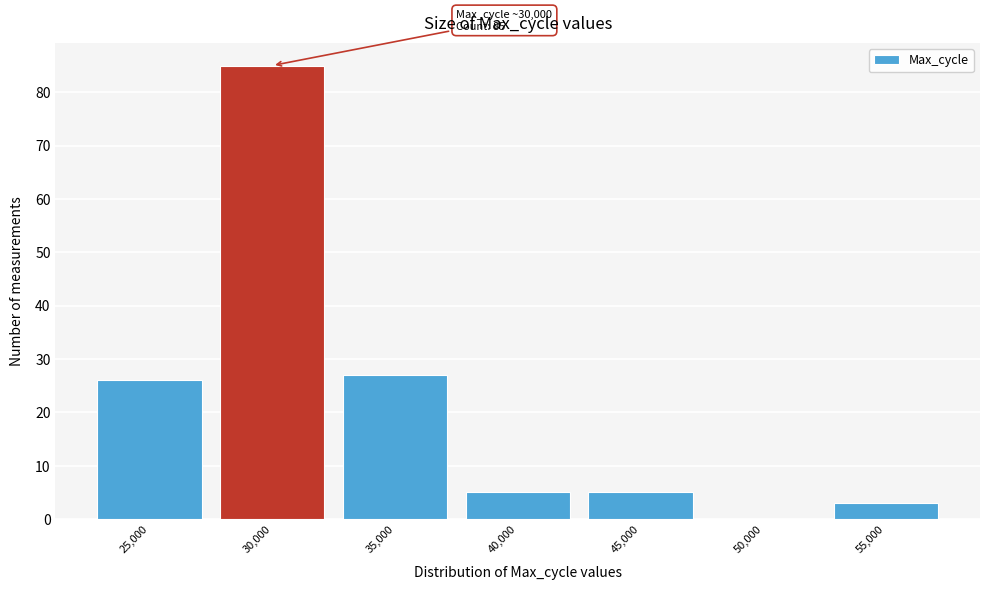

Reading left to right, extract all data points from this chart.

25,000=26	30,000=85	35,000=27	40,000=5	45,000=5	50,000=0	55,000=3